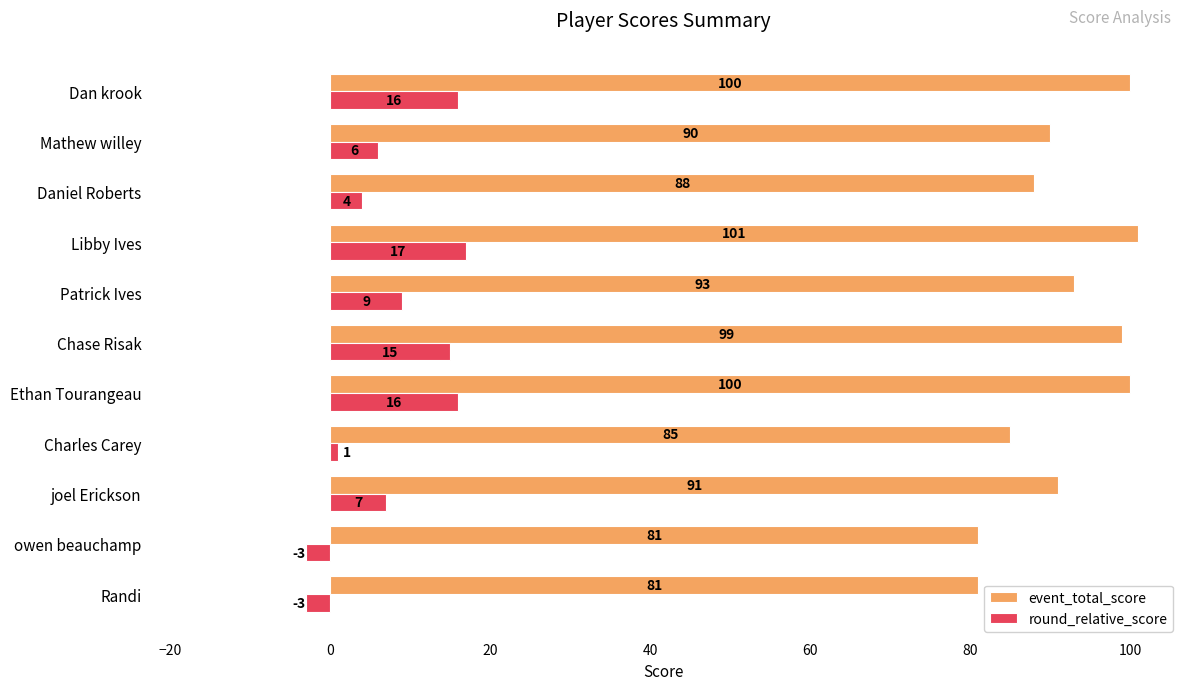

Which category has the highest value in the round_relative_score series?

Libby Ives